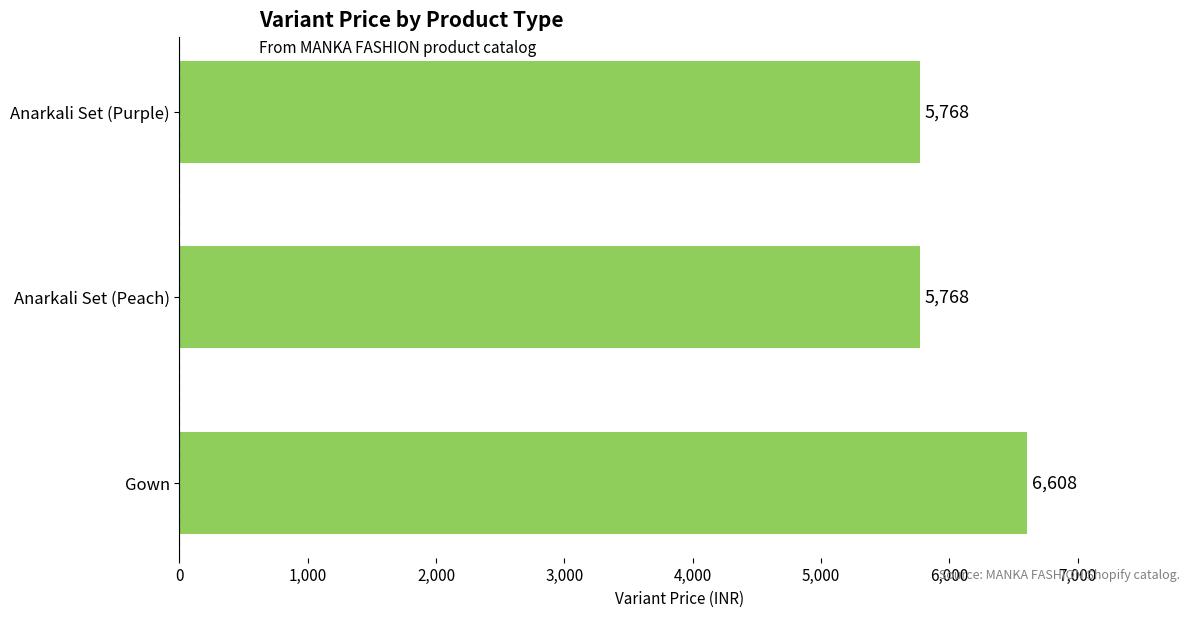

True or false: the data shows 1660 at Gown.

False